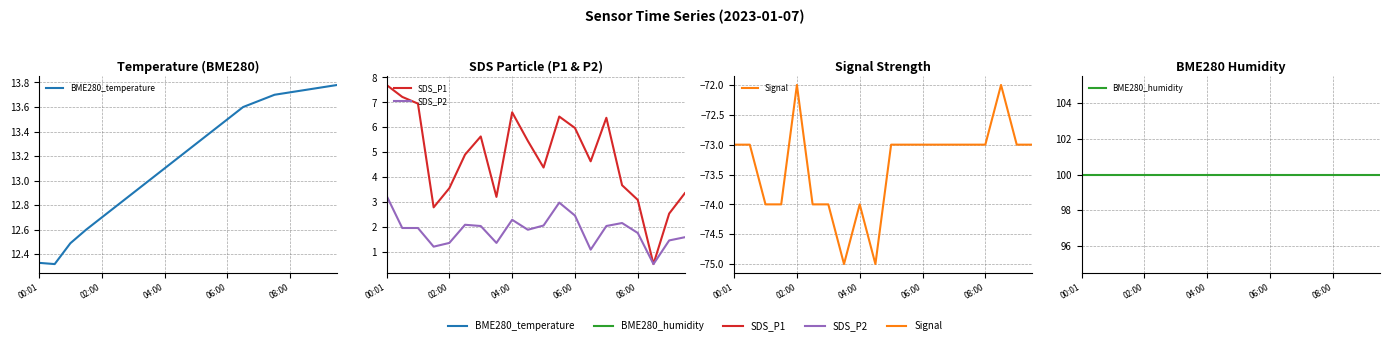

Reading right to left, list all the values displayed in this chart.

BME280_temperature: 13.8	13.8	13.7	13.7	13.7	13.7	13.6	13.5	13.4	13.3	13.2	13.1	13.0	12.9	12.8	12.7	12.6	12.5	12.3	12.3
SDS_P1: 3.4	2.5	0.5	3.1	3.7	6.4	4.6	6.0	6.4	4.4	5.5	6.6	3.2	5.6	4.9	3.5	2.8	7.0	7.2	7.7
SDS_P2: 1.6	1.4	0.5	1.8	2.1	2.0	1.1	2.5	3.0	2.0	1.9	2.3	1.4	2.0	2.1	1.4	1.2	1.9	1.9	3.2
Signal: -73.0	-73.0	-72.0	-73.0	-73.0	-73.0	-73.0	-73.0	-73.0	-73.0	-75.0	-74.0	-75.0	-74.0	-74.0	-72.0	-74.0	-74.0	-73.0	-73.0
BME280_humidity: 100.0	100.0	100.0	100.0	100.0	100.0	100.0	100.0	100.0	100.0	100.0	100.0	100.0	100.0	100.0	100.0	100.0	100.0	100.0	100.0